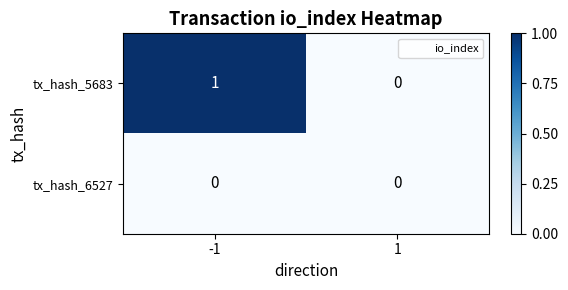

The tx_hash_6527 series shows 0 at 1. True or false?

True